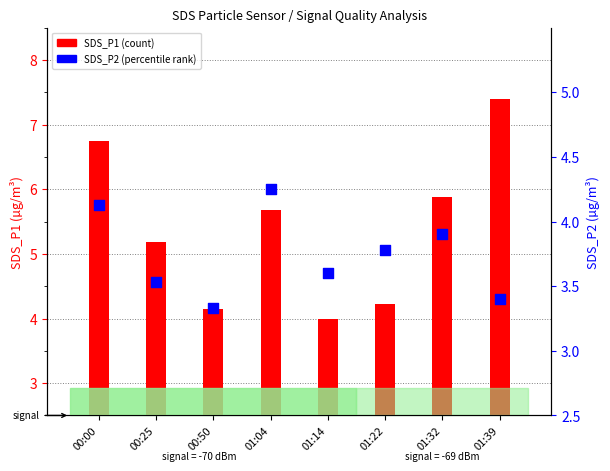

Which series reaches the maximum Y coordinate?

SDS_P1